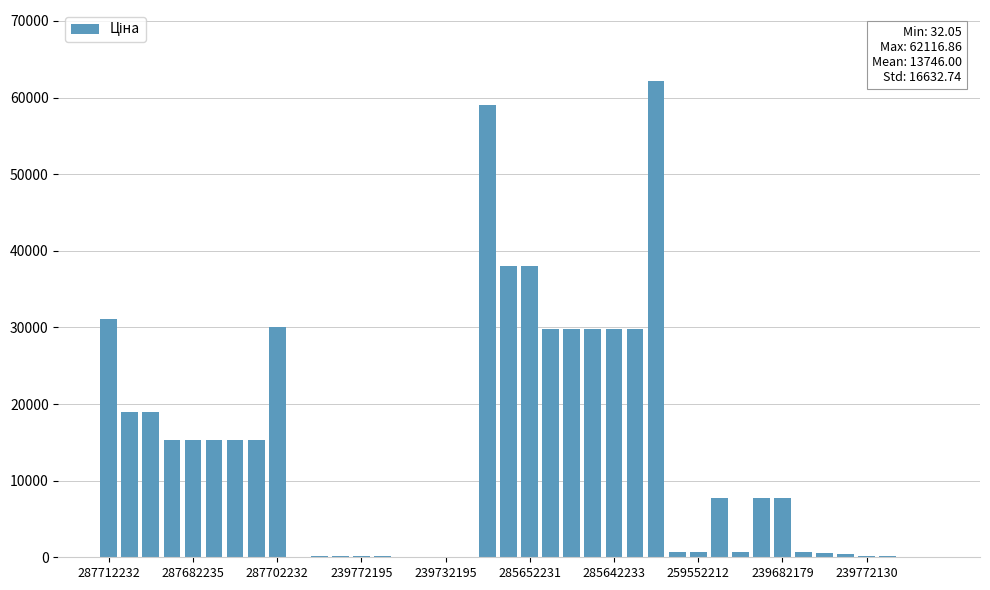

What is the maximum value shown in the chart?

62116.9